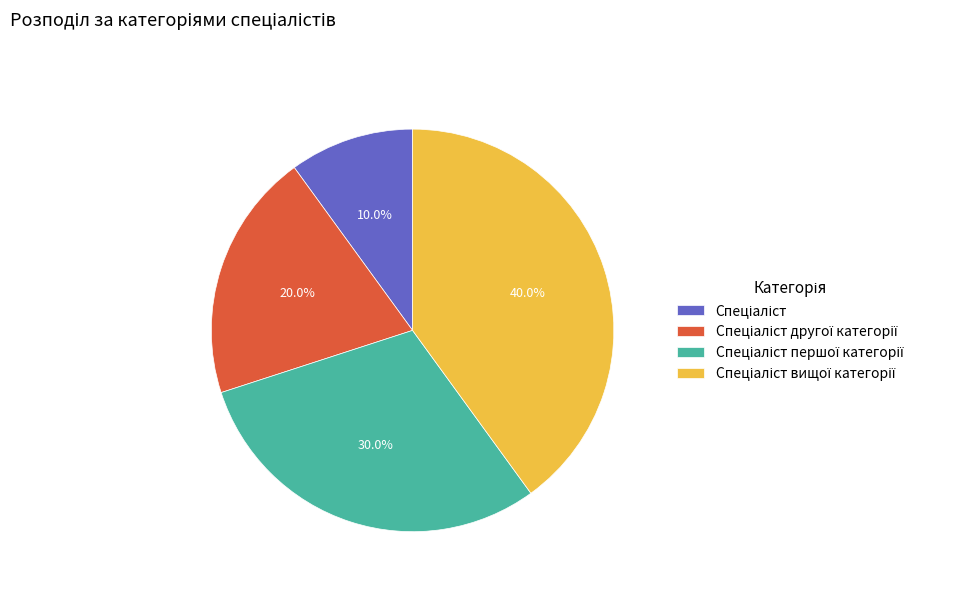

Does any single category account for the majority?

No